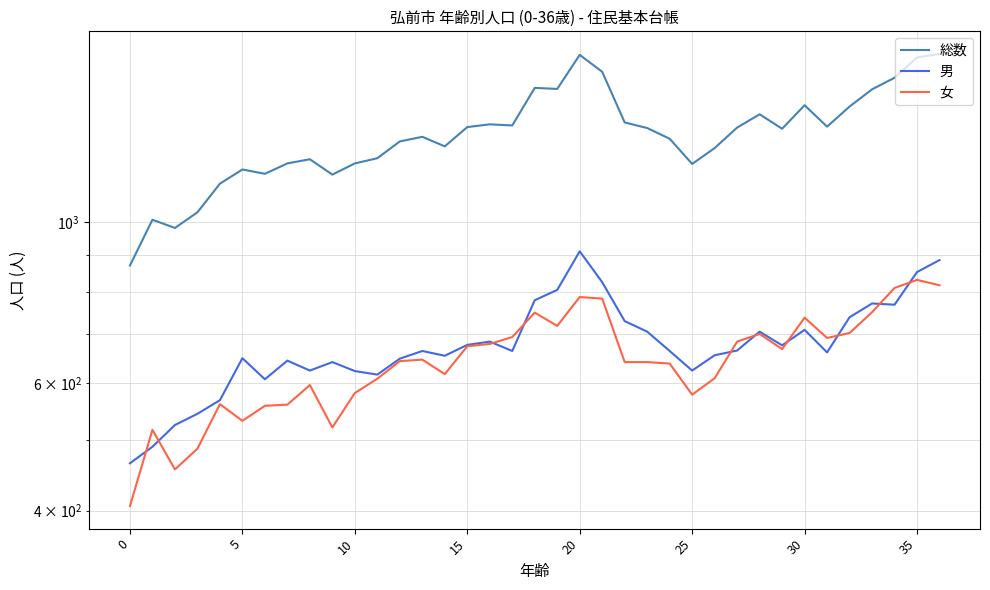

Reading left to right, extract all data points from this chart.

総数: 871	1007	981	1031	1129	1181	1165	1204	1220	1162	1204	1224	1291	1310	1271	1351	1363	1358	1530	1525	1699	1610	1371	1347	1302	1202	1264	1349	1407	1344	1448	1353	1442	1523	1580	1685	1704
男: 465	490	525	544	568	649	607	644	624	641	623	616	648	664	654	677	684	664	780	806	911	826	730	706	664	624	655	665	706	676	710	661	739	772	769	853	886
女: 406	517	456	487	561	532	558	560	596	521	581	608	643	646	617	674	679	694	750	719	788	784	641	641	638	578	609	684	701	668	738	692	703	751	811	832	818